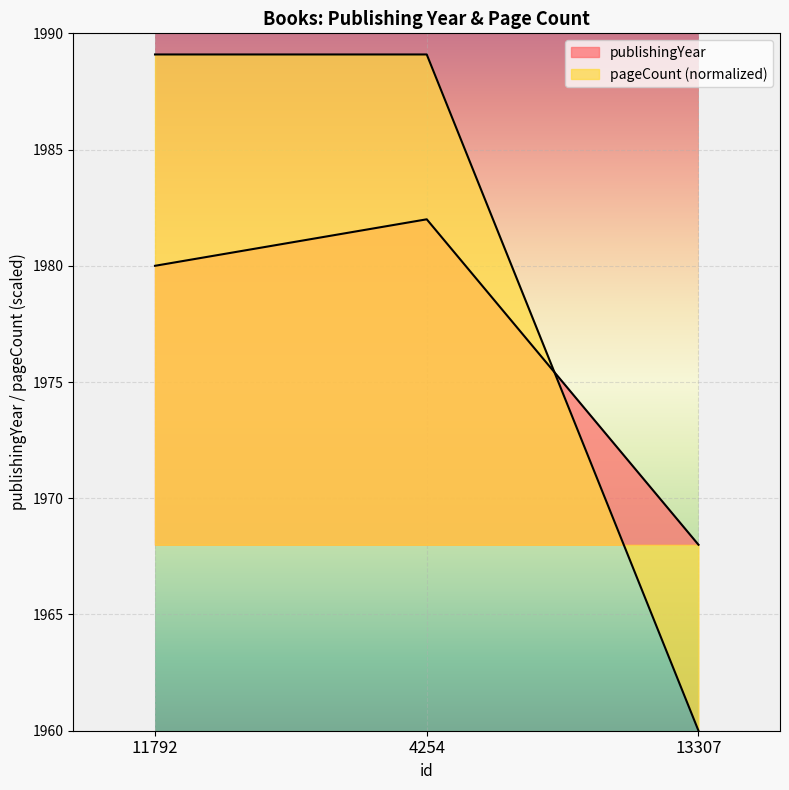

What is the difference between the highest and lowest values at 11792?

9.1